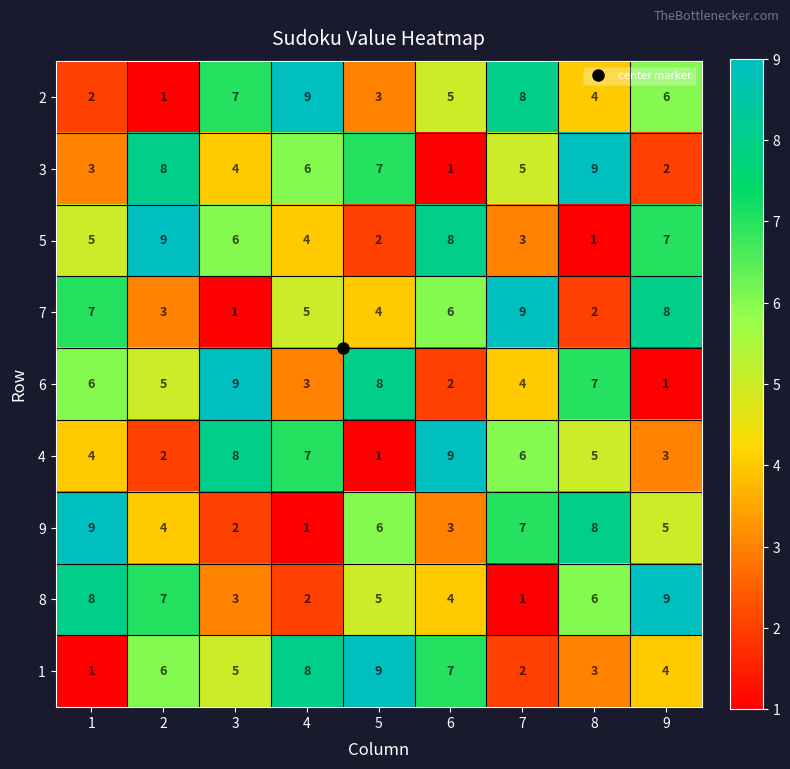

What is the spread (max minus min) of values at 9?

8